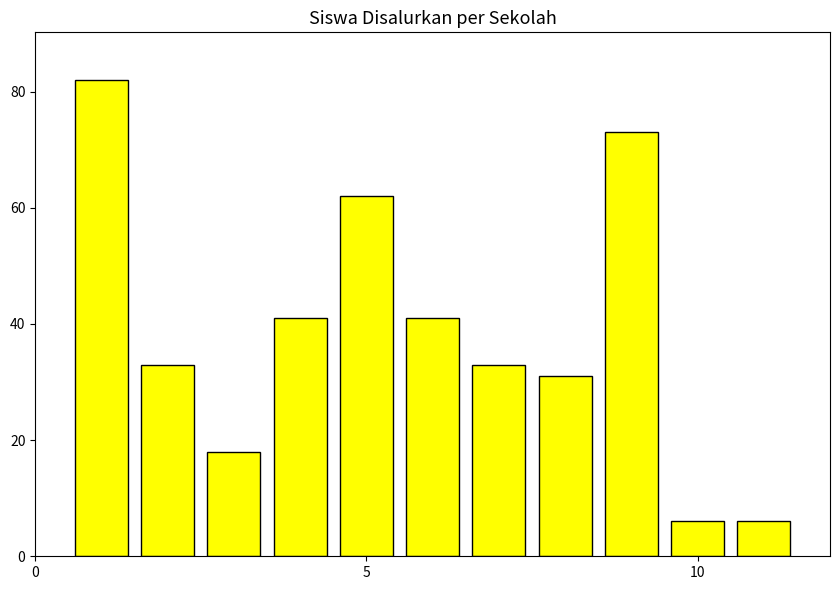

What is the value of the 6th bar from the left?

41